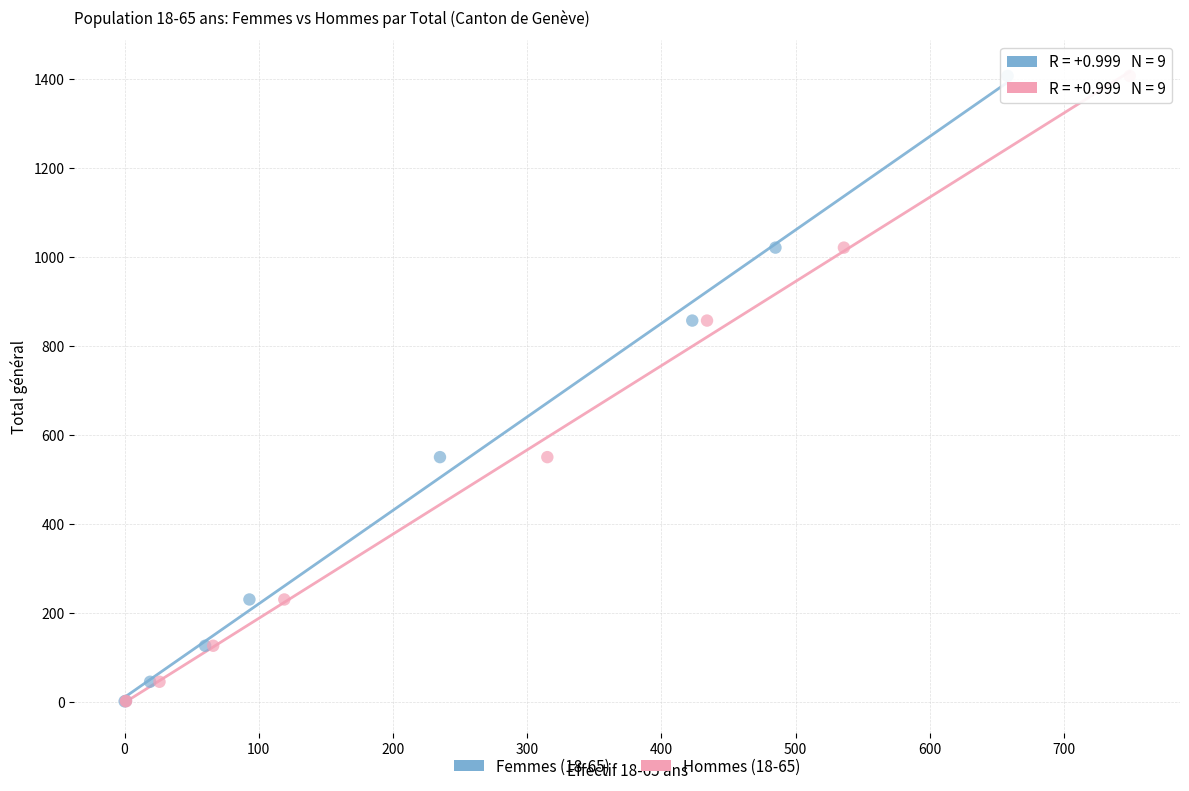

What are all the series names shown in the legend?

Femmes (18-65), Hommes (18-65)